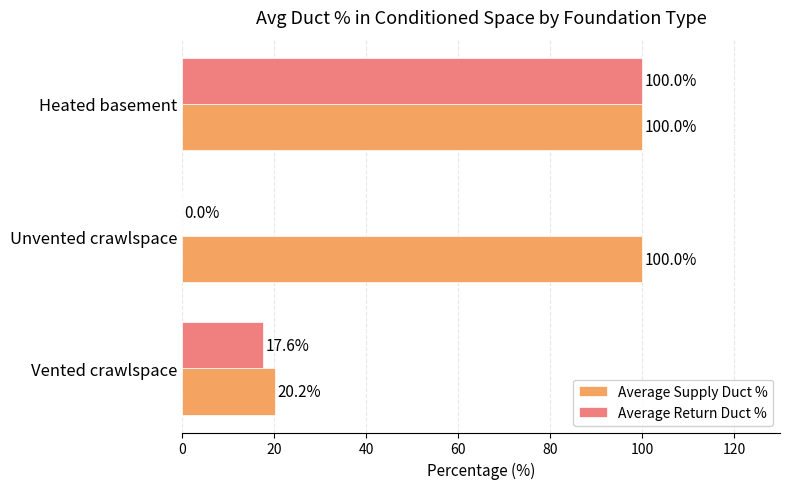

Which series changed the most between Unvented crawlspace and Heated basement?

Average Return Duct %